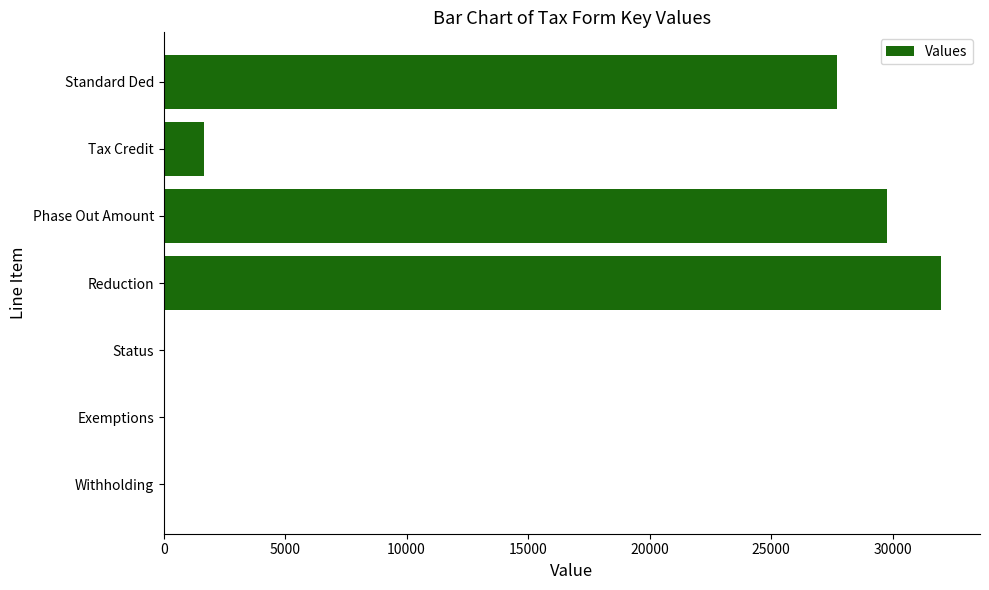

How many data points does each series have?

7